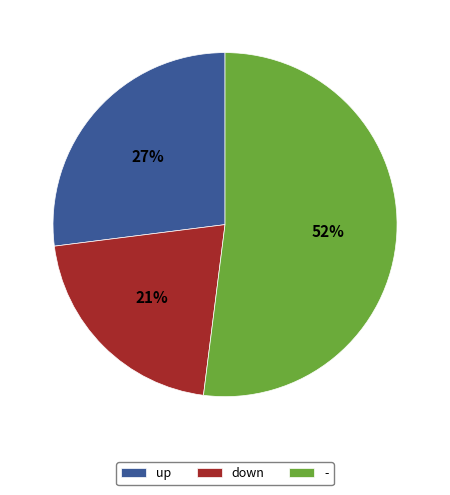

The - slice represents 65% of the pie. True or false?

False